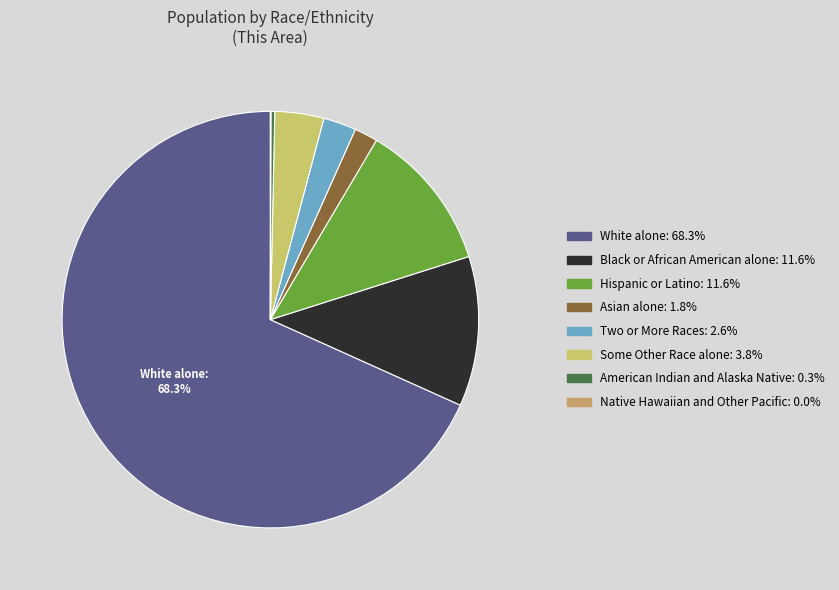

Combined, what portion of the pie is Hispanic or Latino and Black or African American alone?

23.2%